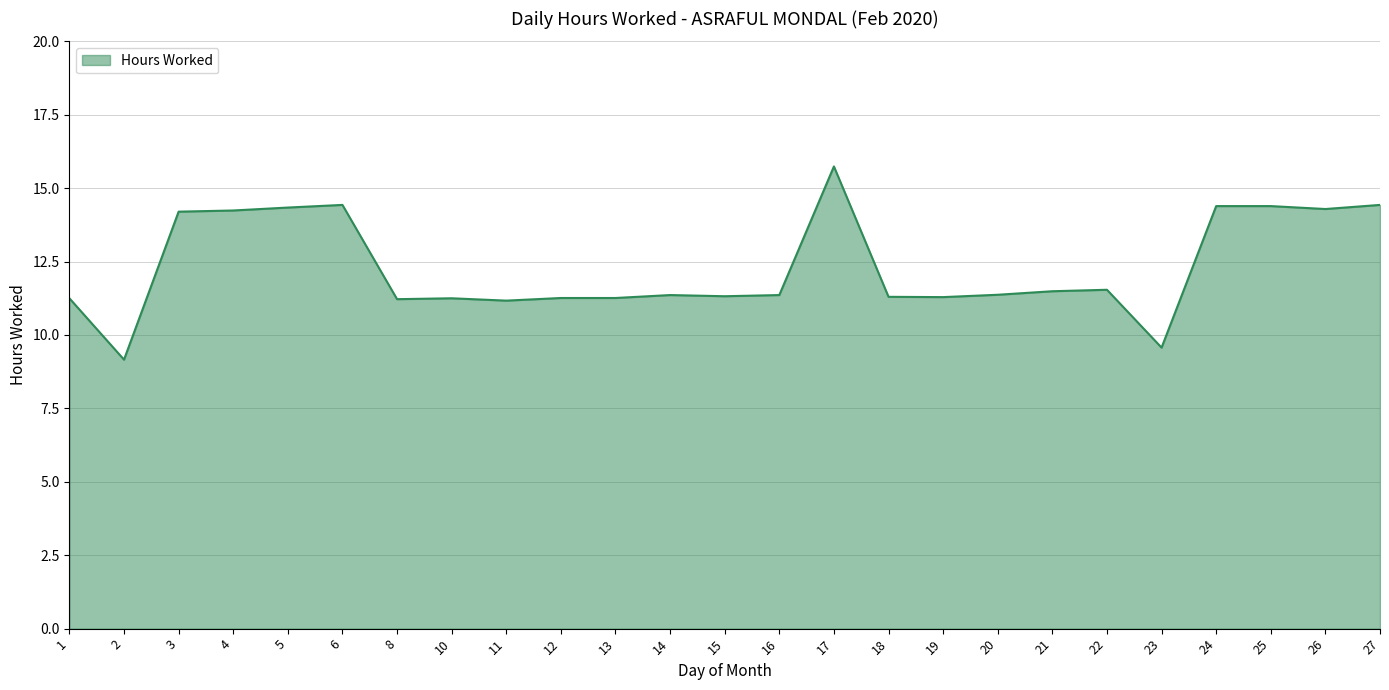

True or false: the data shows 15.0 at 11.

False